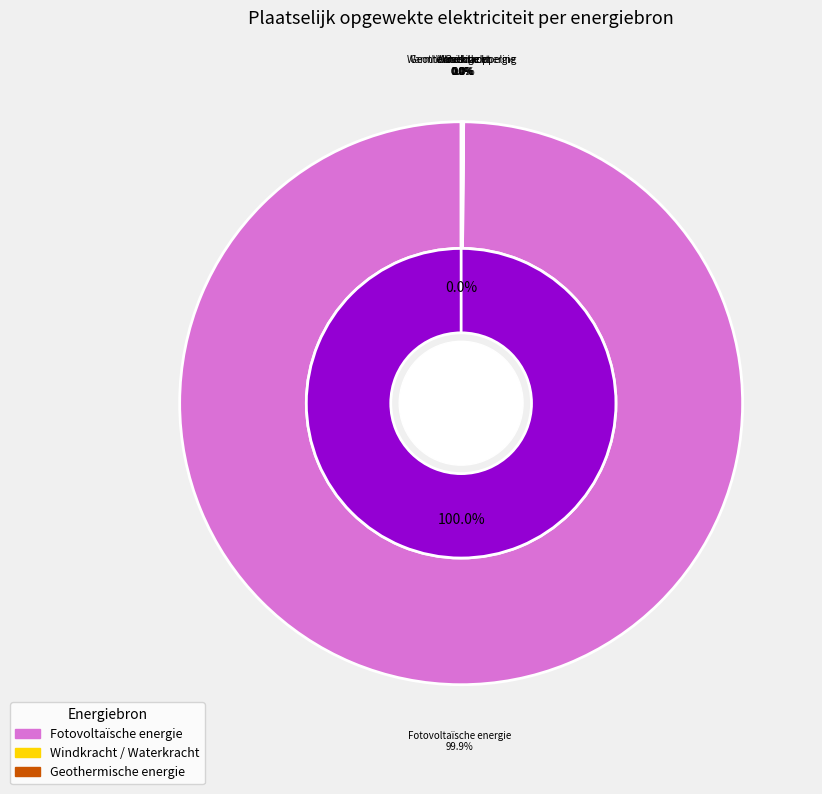

Which has a higher value, Windkracht or Geothermische energie?

Windkracht